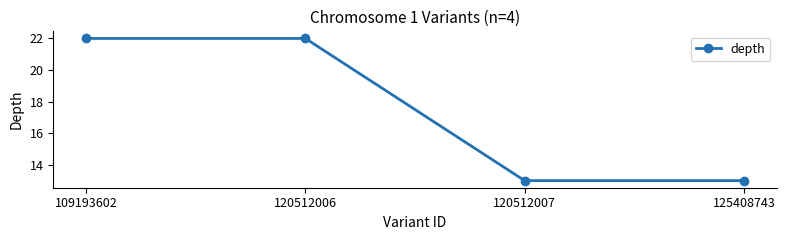

True or false: the data shows 33 at 109193602.

False